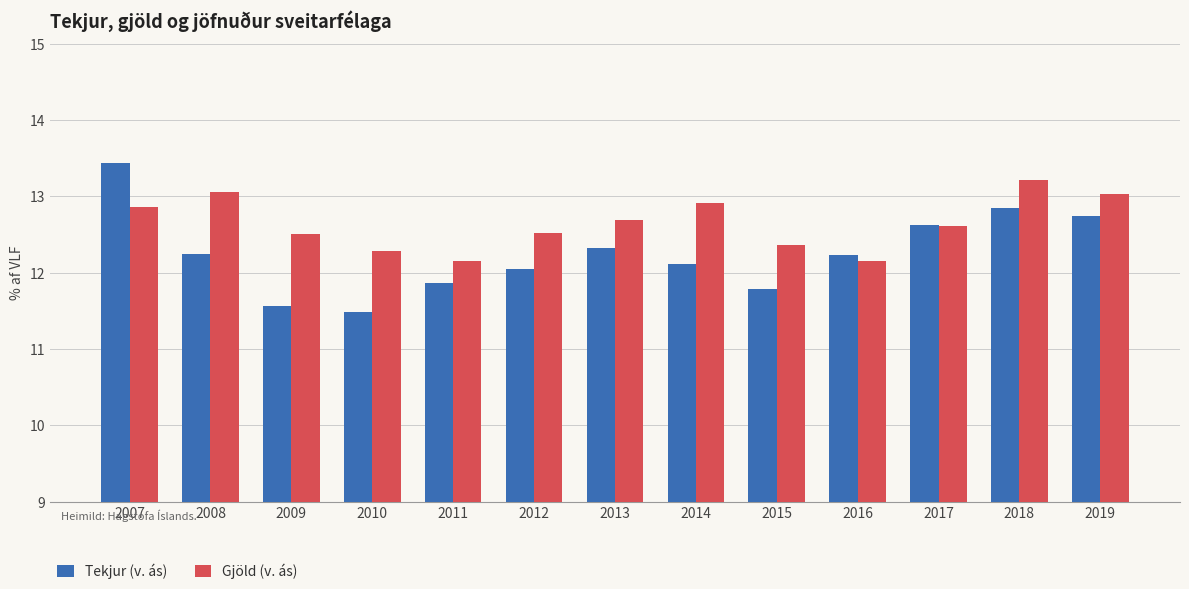

How many categories are shown in the chart?

13